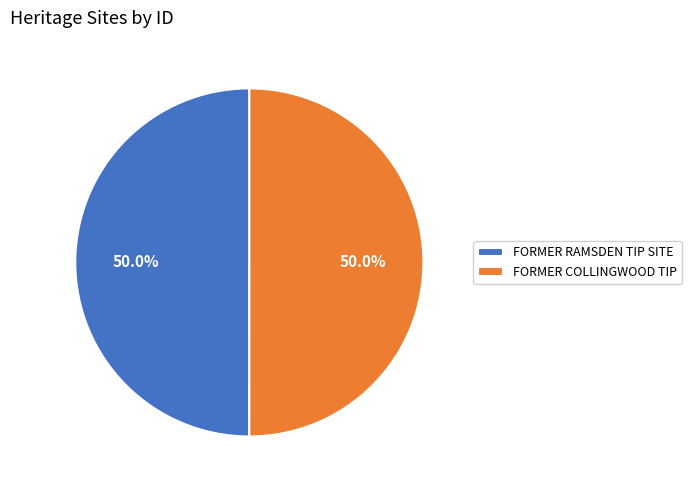

How many segments does this pie chart have?

2